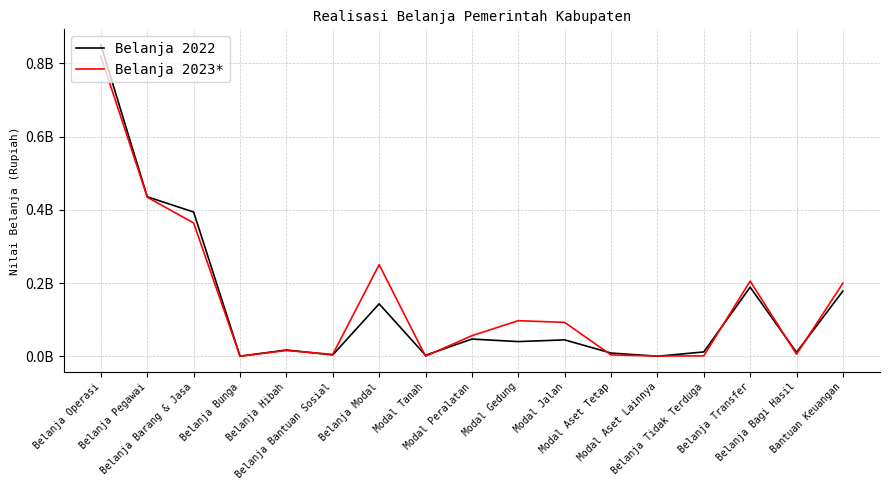

What is the difference between the maximum and minimum values in the Belanja 2023* series?

819263485